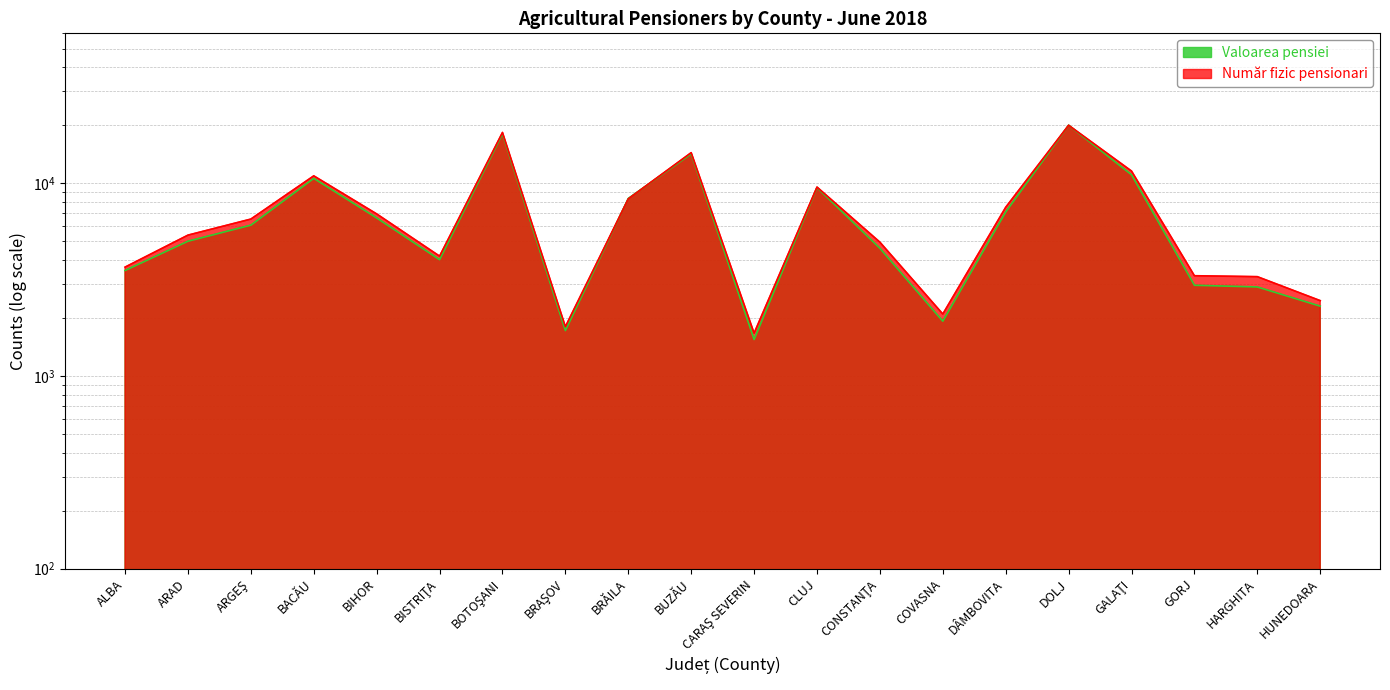

How many values in the Număr fizic pensionari series exceed 6527?

9